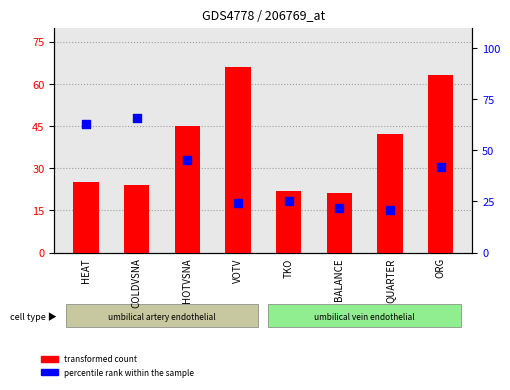

At which category is the sum across all series the highest?

ORG